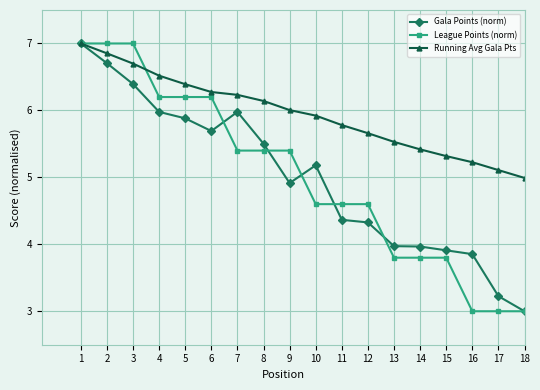

At which category is the sum across all series the highest?

1